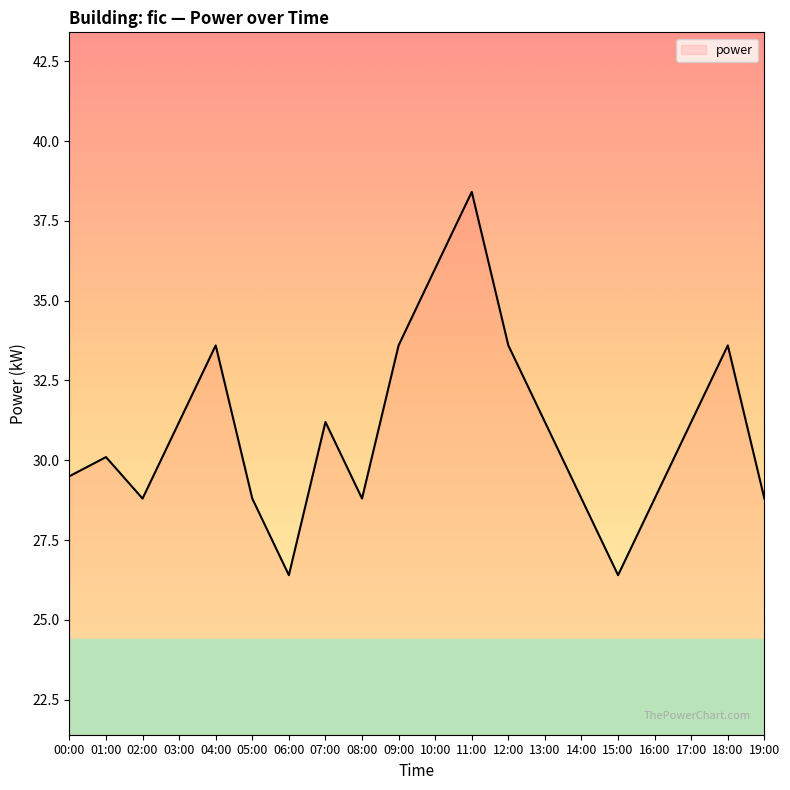

What is the minimum value shown in the chart?

26.4